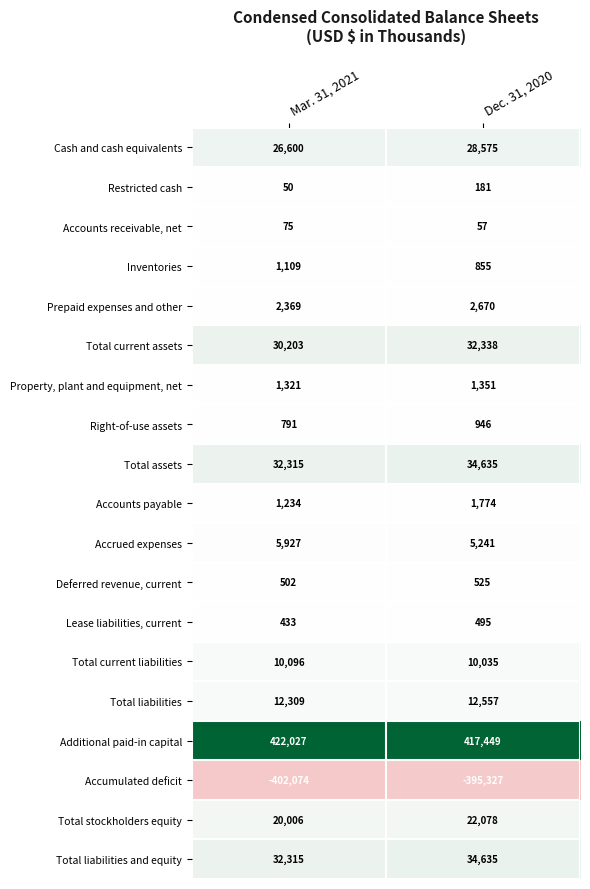

Count the number of data series in this chart.

19